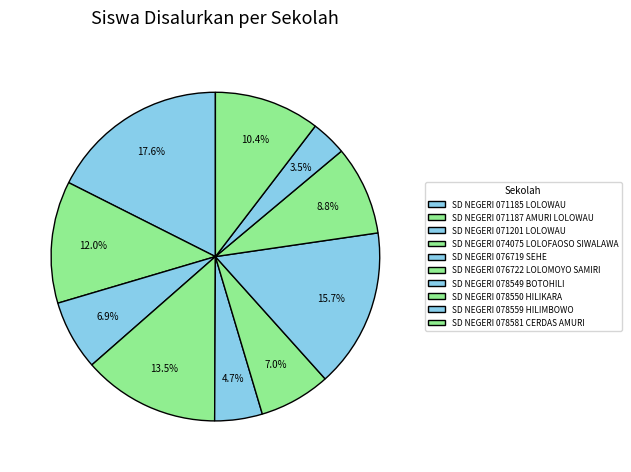

Between SD NEGERI 078549 BOTOHILI and SD NEGERI 076722 LOLOMOYO SAMIRI, which is larger?

SD NEGERI 078549 BOTOHILI